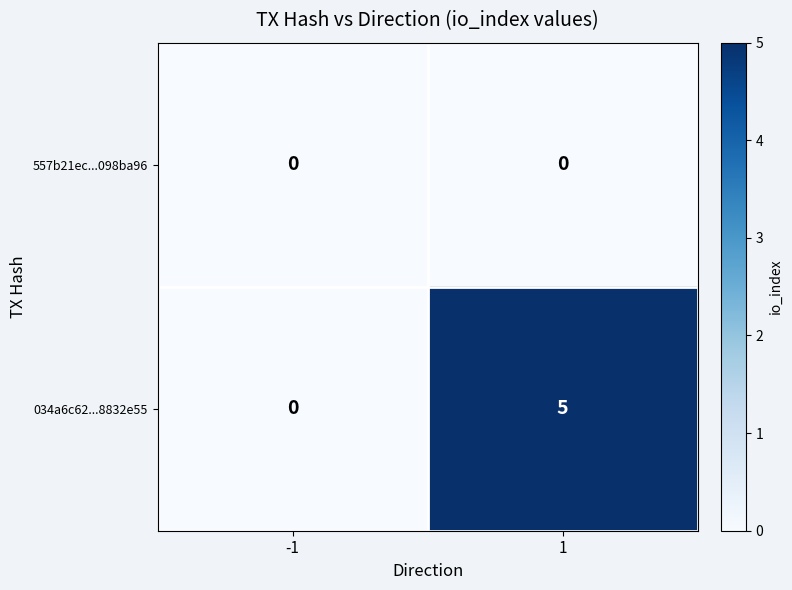

List the series in order of their peak value, lowest first.

557b21ec...098ba96, 034a6c62...8832e55